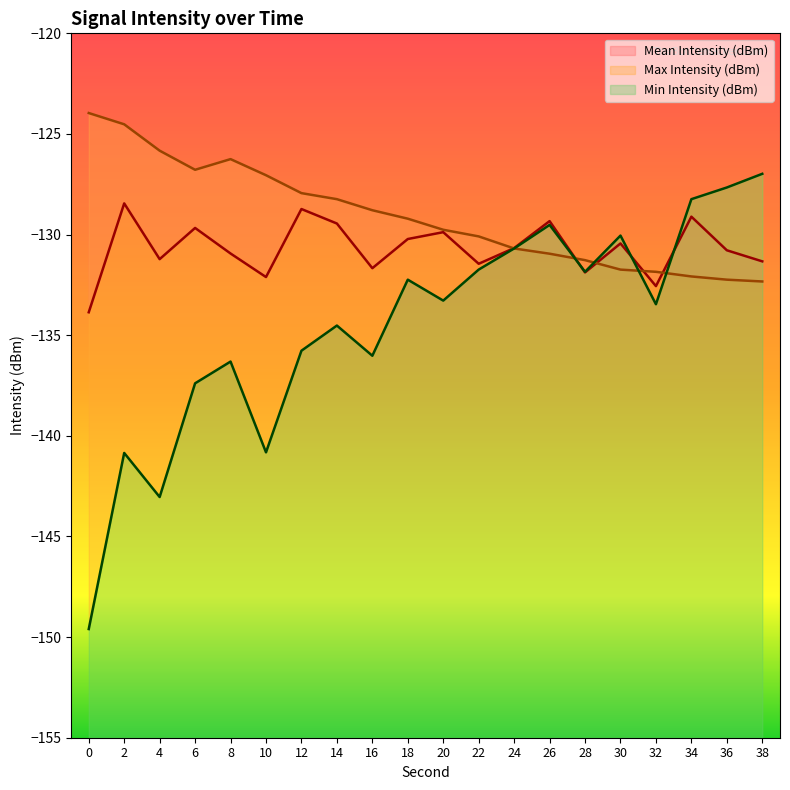

How many distinct data groups are displayed?

3